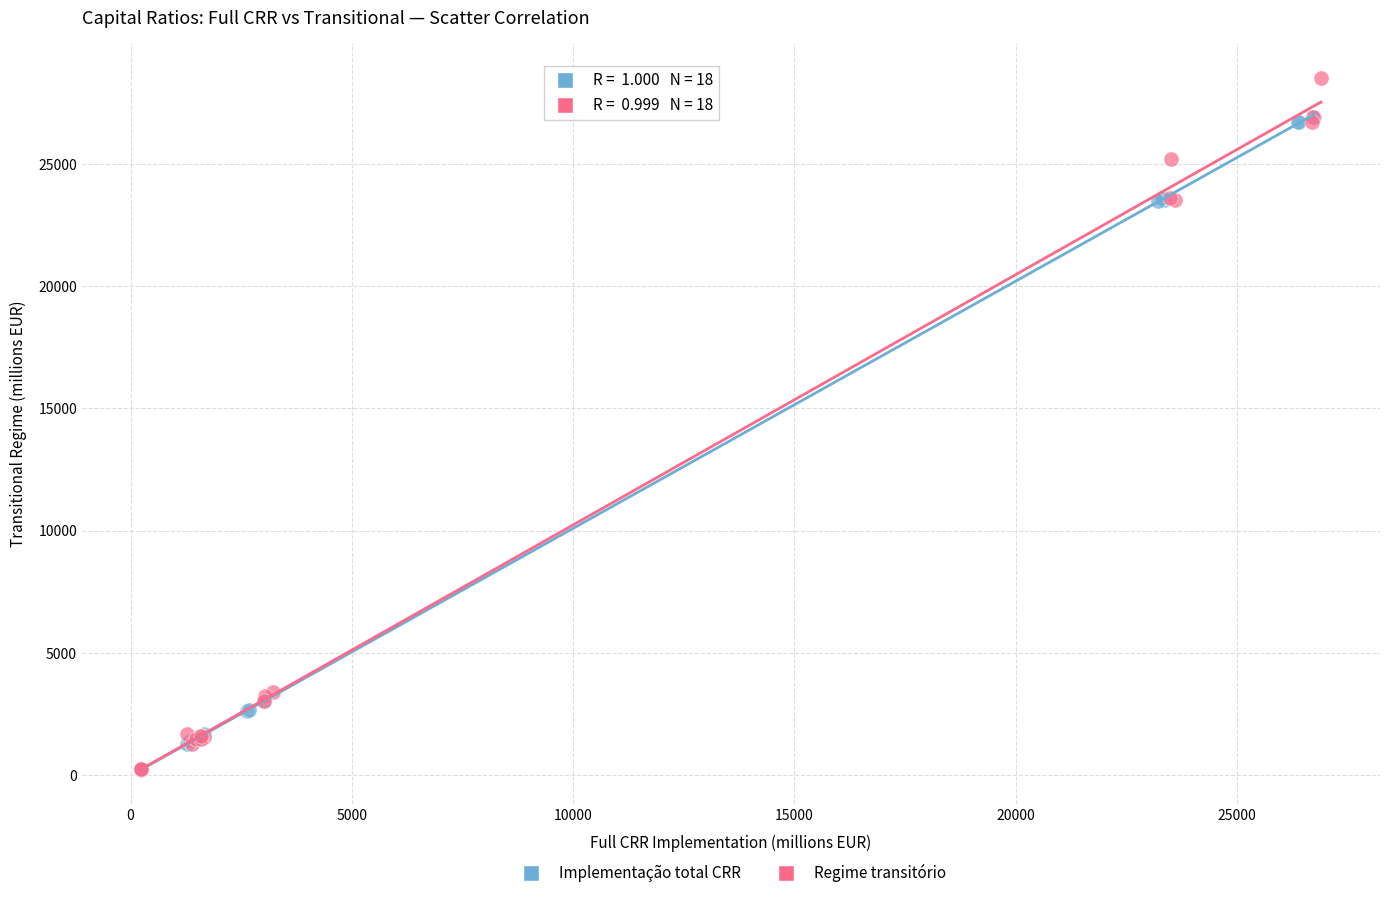

Which series has the widest spread of Y values?

Regime transitório